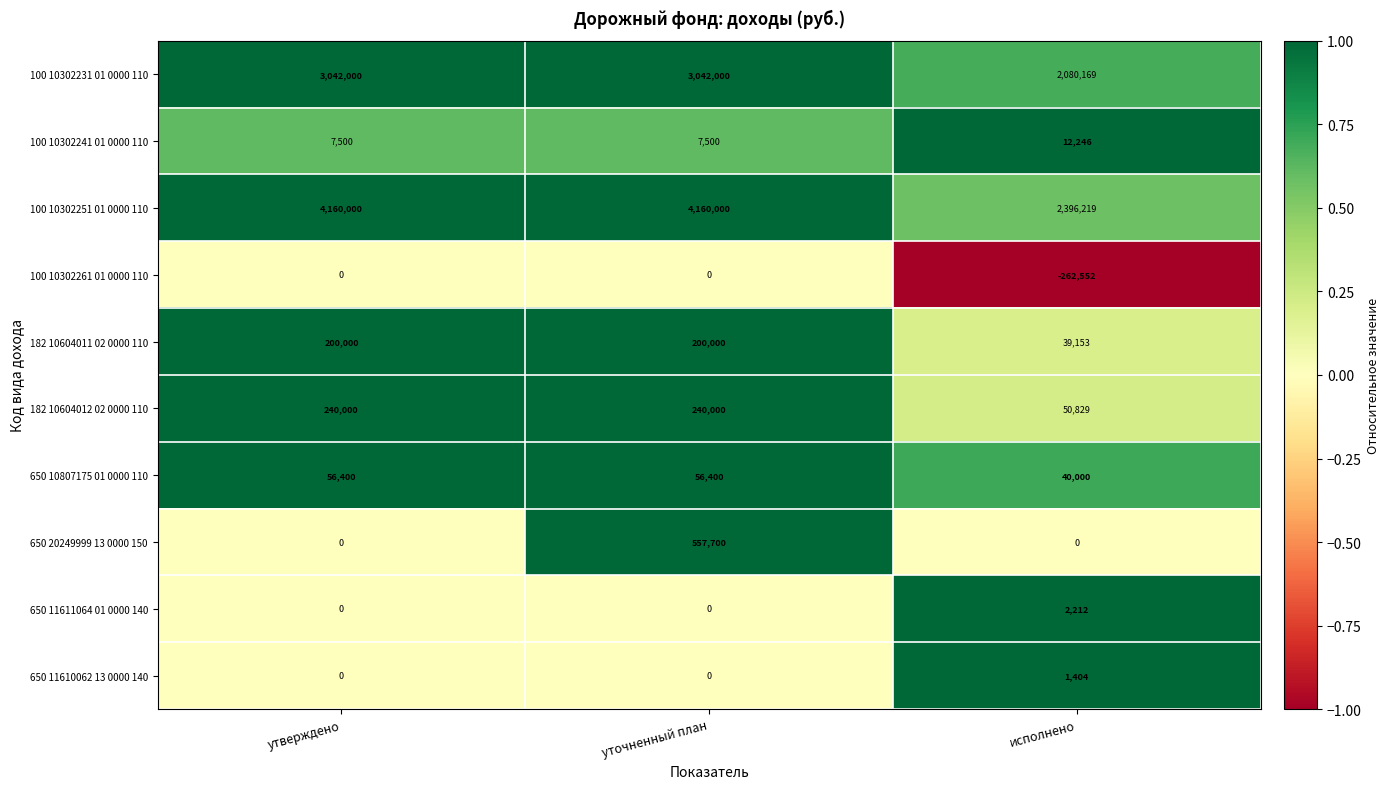

At how many categories does at least one series exceed 0?

3